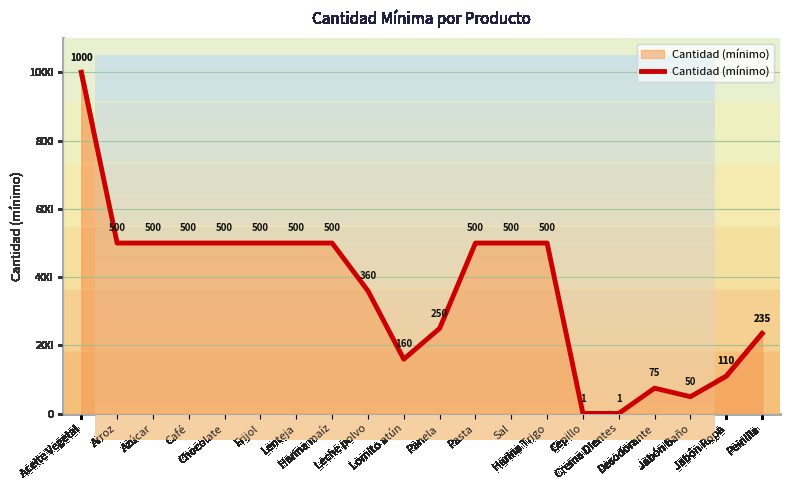

The value at Jabón Baño is 84. True or false?

False